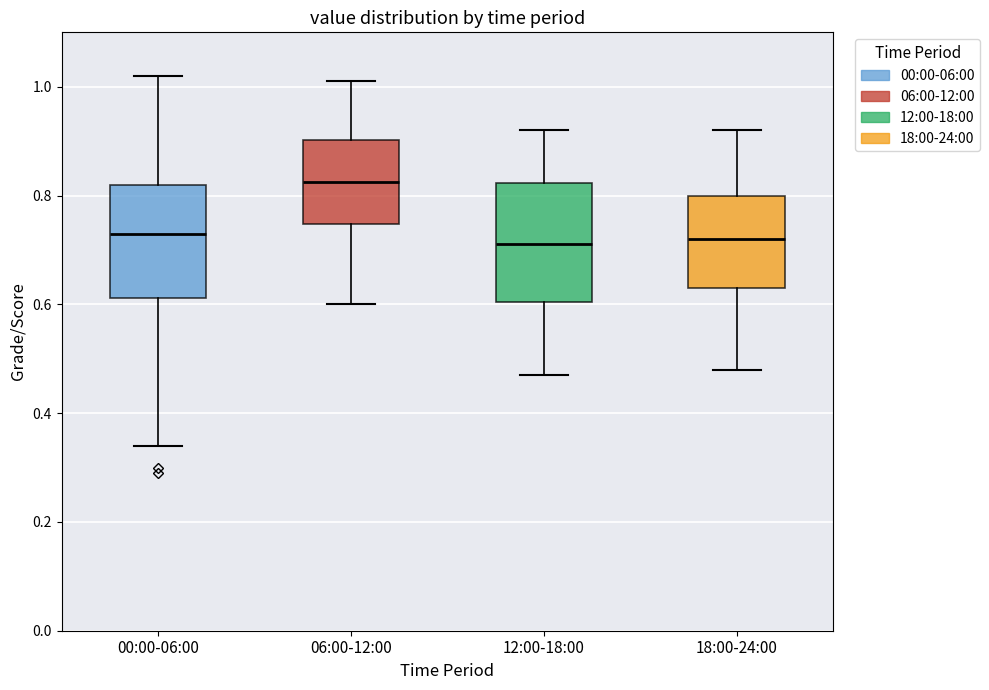

Where does the upper whisker of the box for 18:00-24:00 end on the y-axis? The values are not printed on the chart, so give them approximately, as read against the axis.

0.92